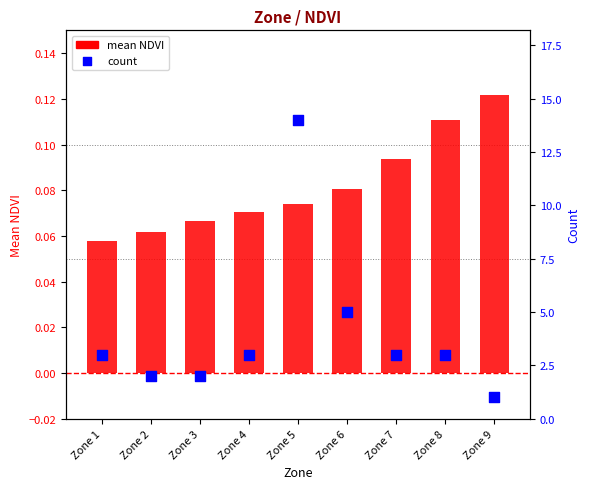

Which series has the largest total across all categories?

count